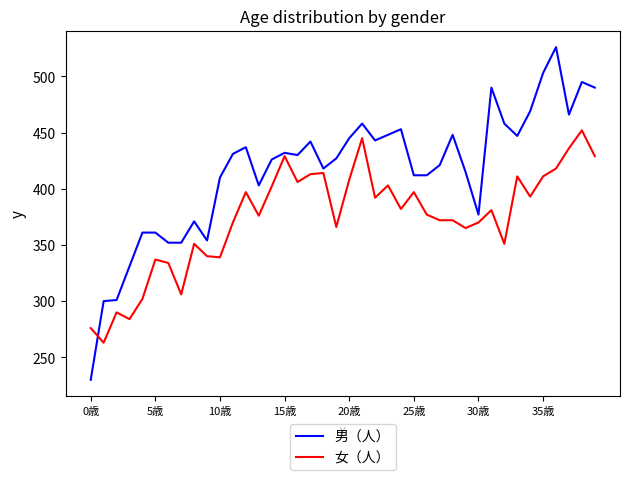

Which series has the widest spread of values?

男（人）